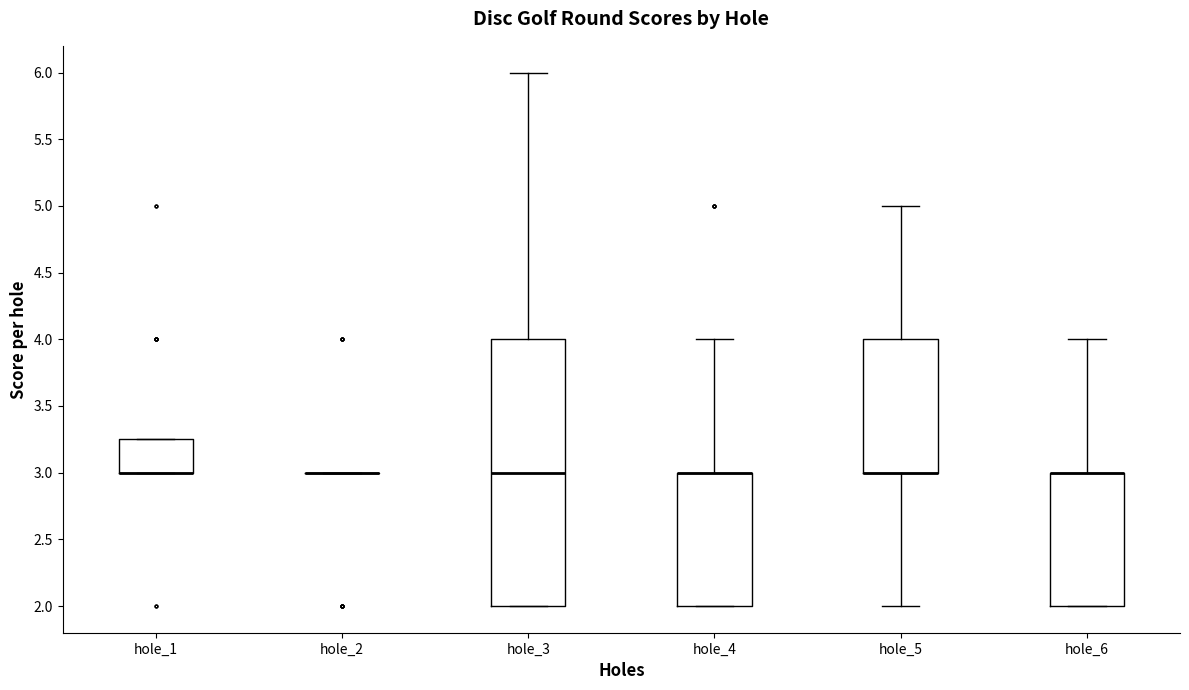

Comparing the boxes themselves (not the whiskers), which one is the tallest?

hole_3